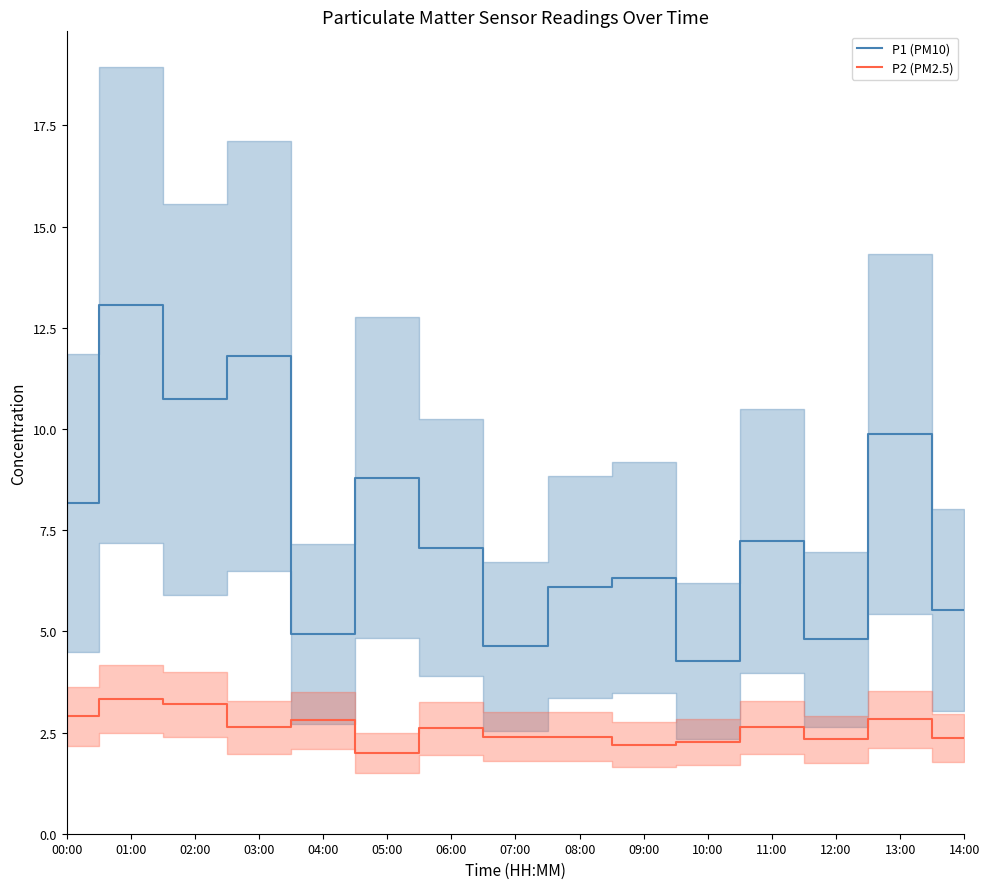

Is this an area chart (filled region under the line)?

No